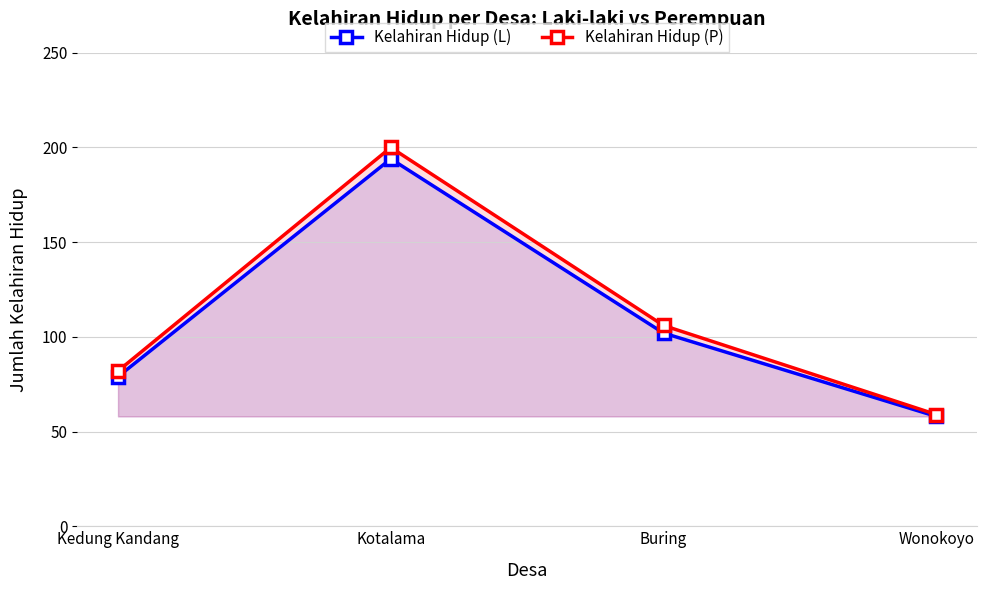

What is the smallest value displayed?

58